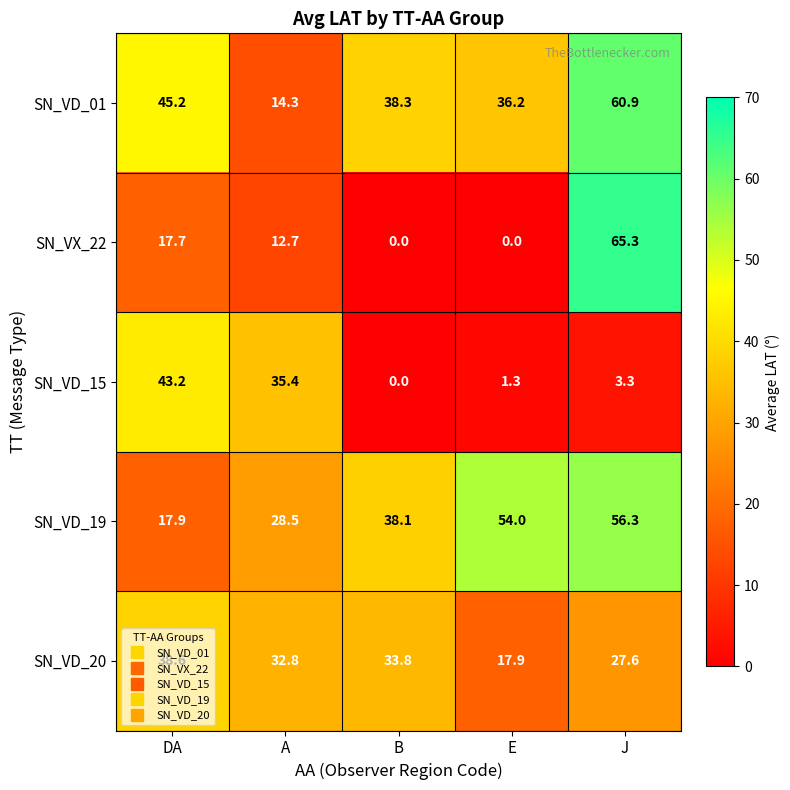

What is the average value of the SN_VX_22 series?

19.1